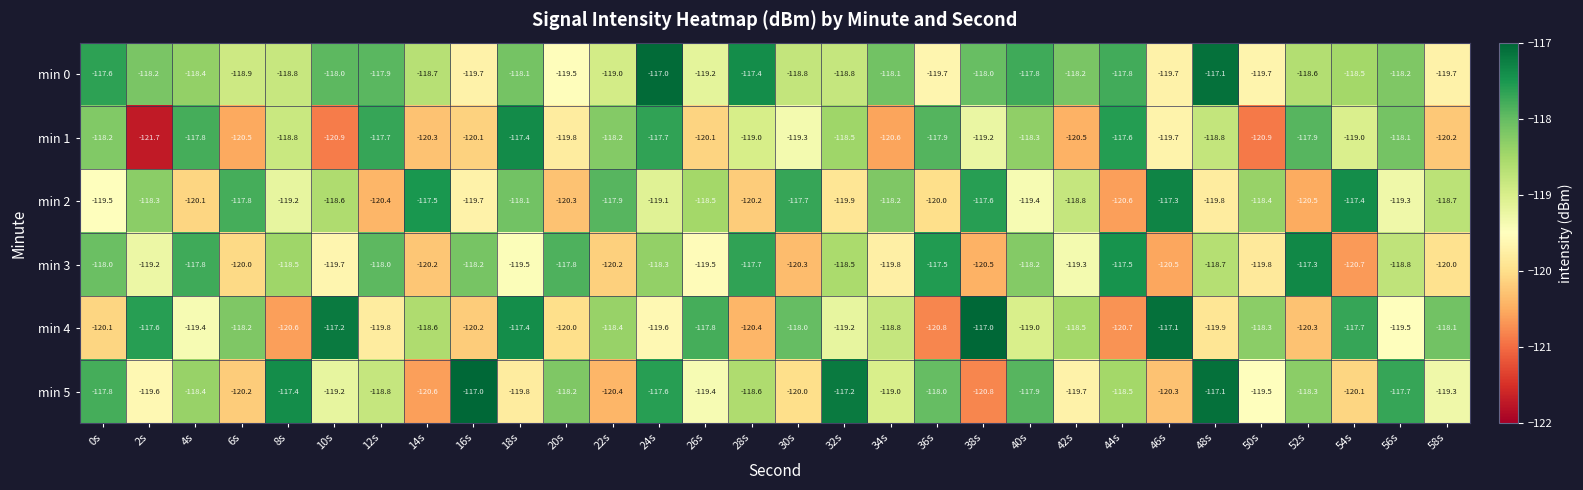

What is the total value across all series at 52s?

-712.9